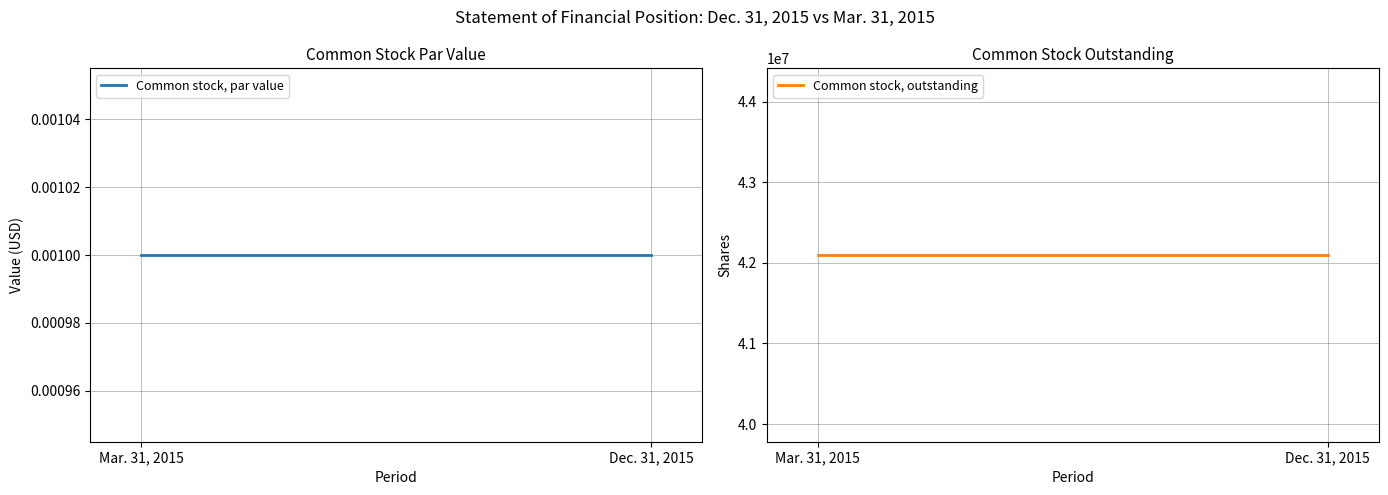

What position from the left is Dec. 31, 2015?

2